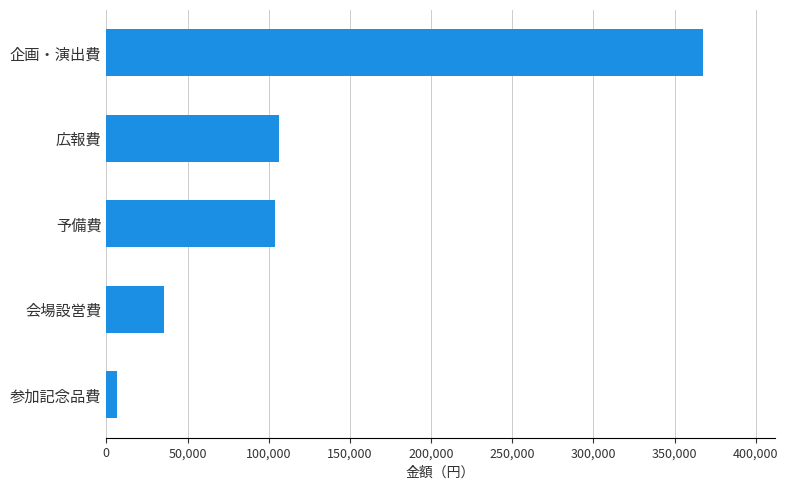

What is the maximum value shown in the chart?

367588